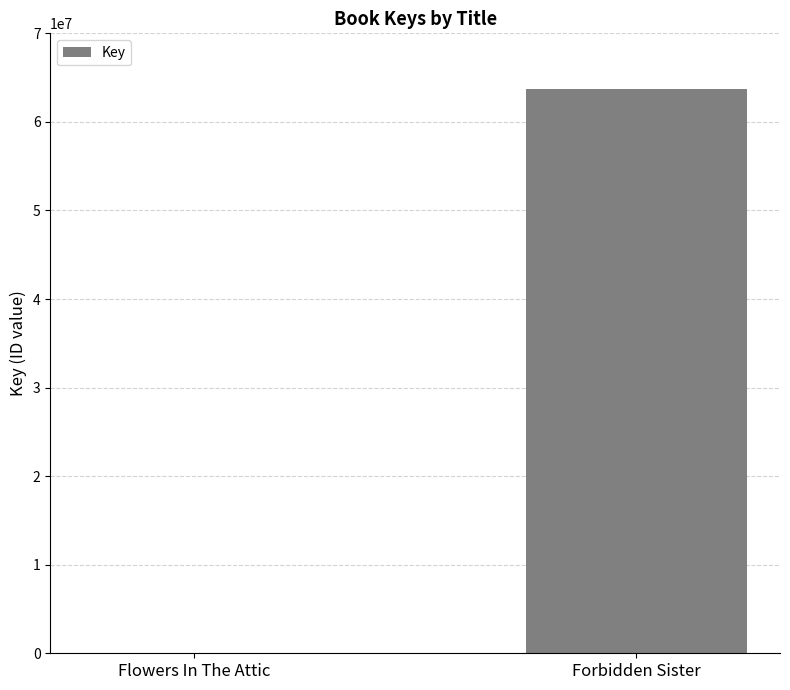

How many data points does each series have?

2